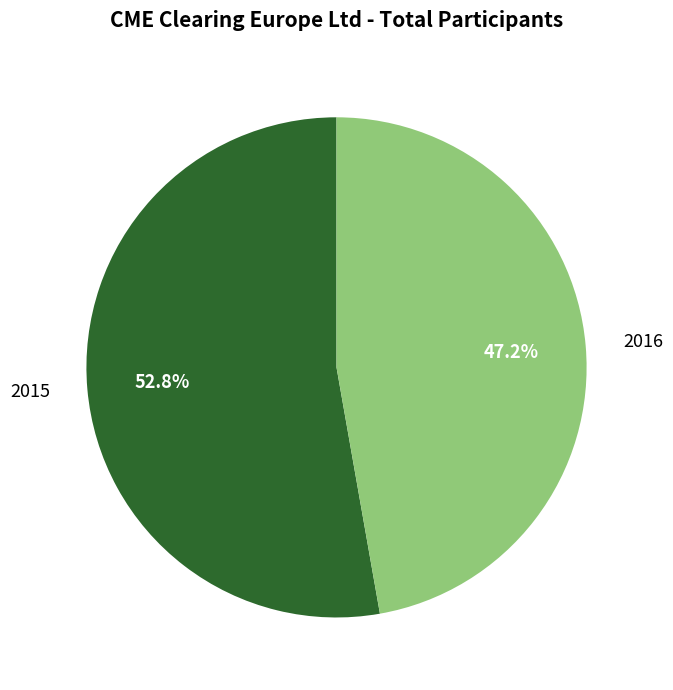

What percentage is the 2016 slice, to the nearest percent?

47%